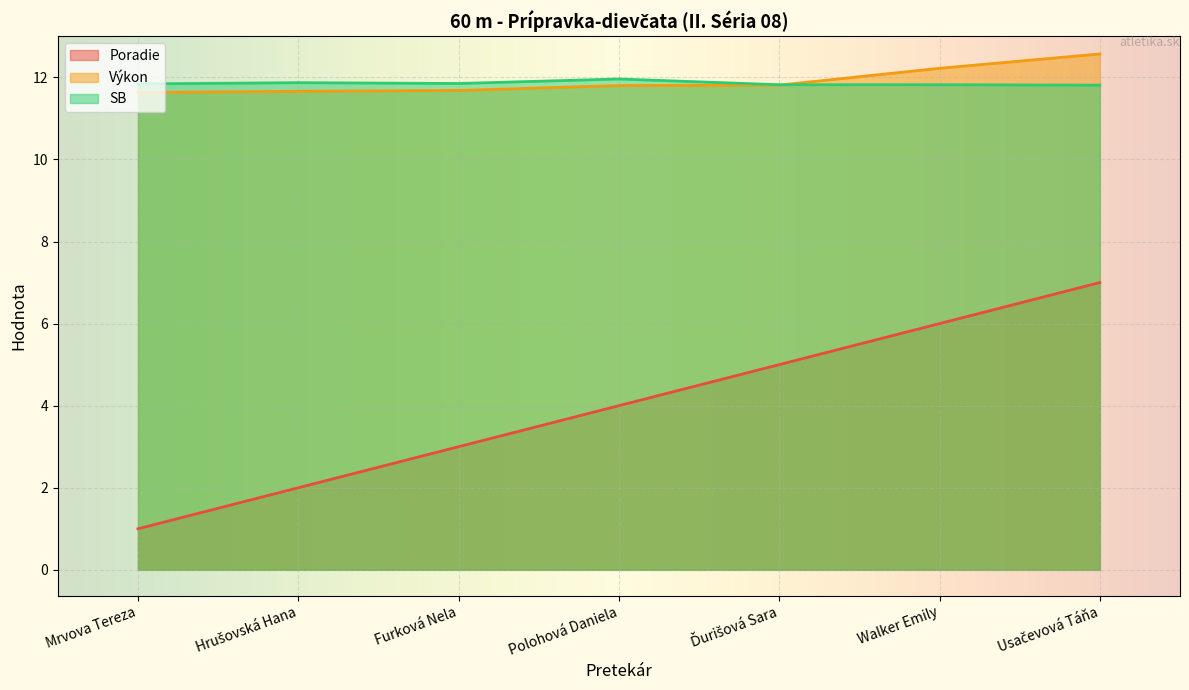

In SB, how many points are lower than both neighbors (excluding endpoints)?

1